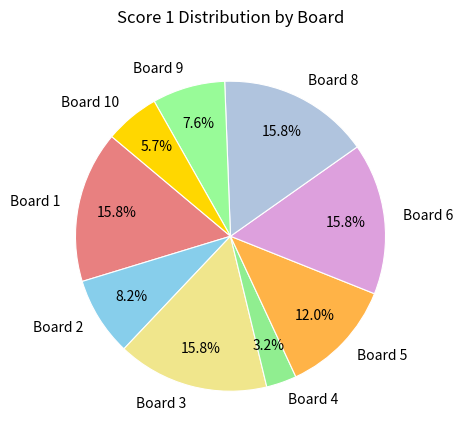

What is the smallest slice in the pie chart?

Board 4